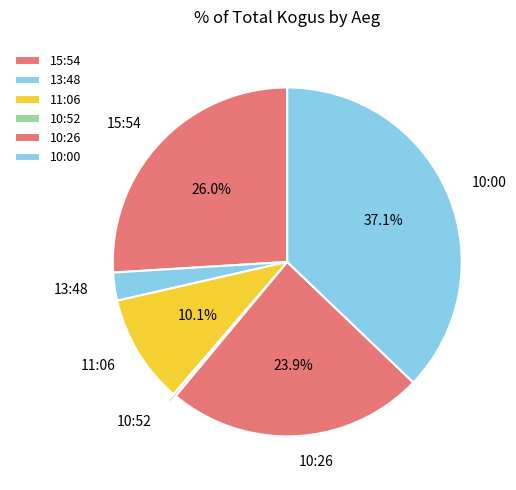

Approximately how many times larger is the value at 10:00 compared to 13:48?

14.3